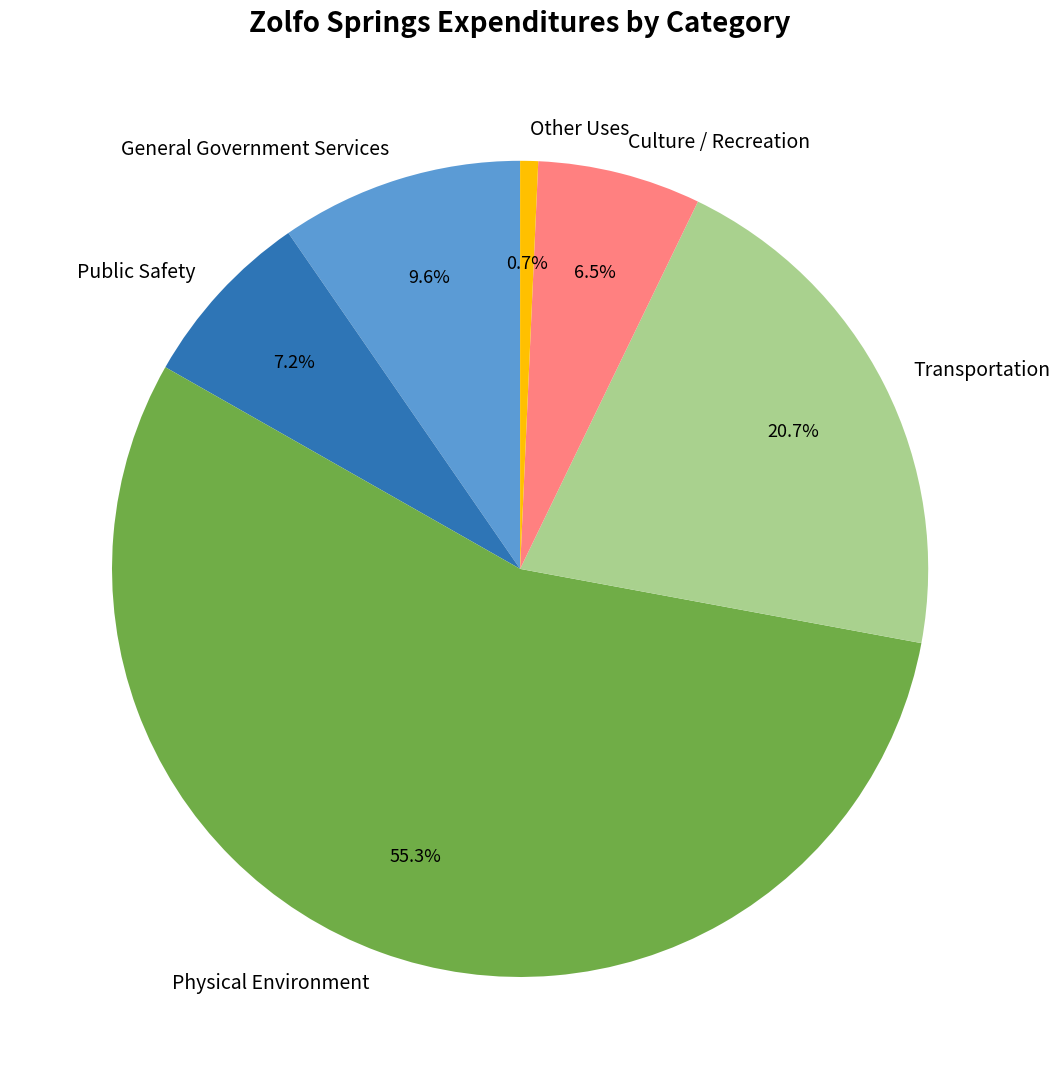

The Physical Environment slice represents 65% of the pie. True or false?

False